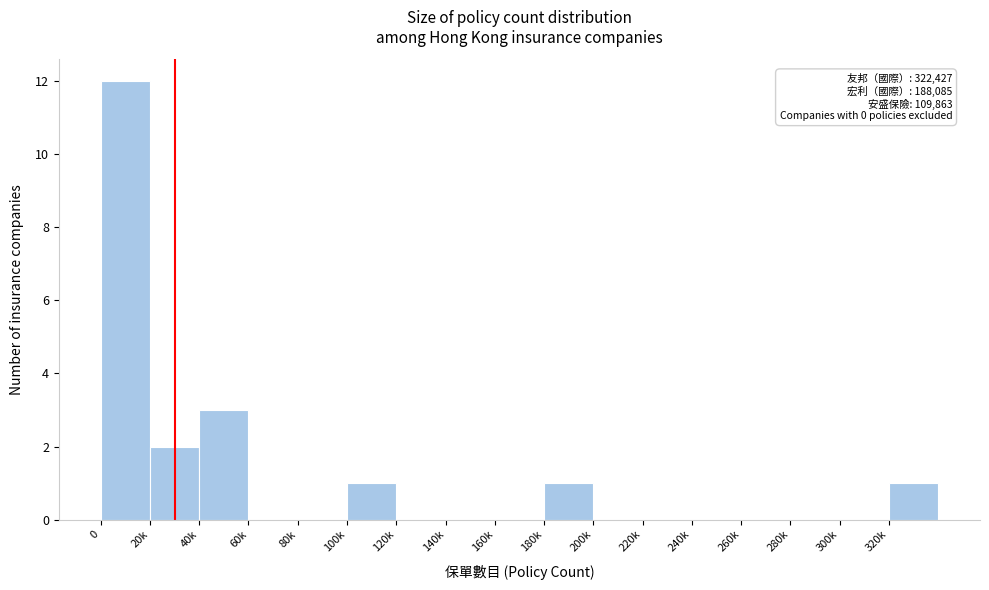

Reading right to left, list all the values displayed in this chart.

320k=1	300k=0	280k=0	260k=0	240k=0	220k=0	200k=0	180k=1	160k=0	140k=0	120k=0	100k=1	80k=0	60k=0	40k=3	20k=2	0=12